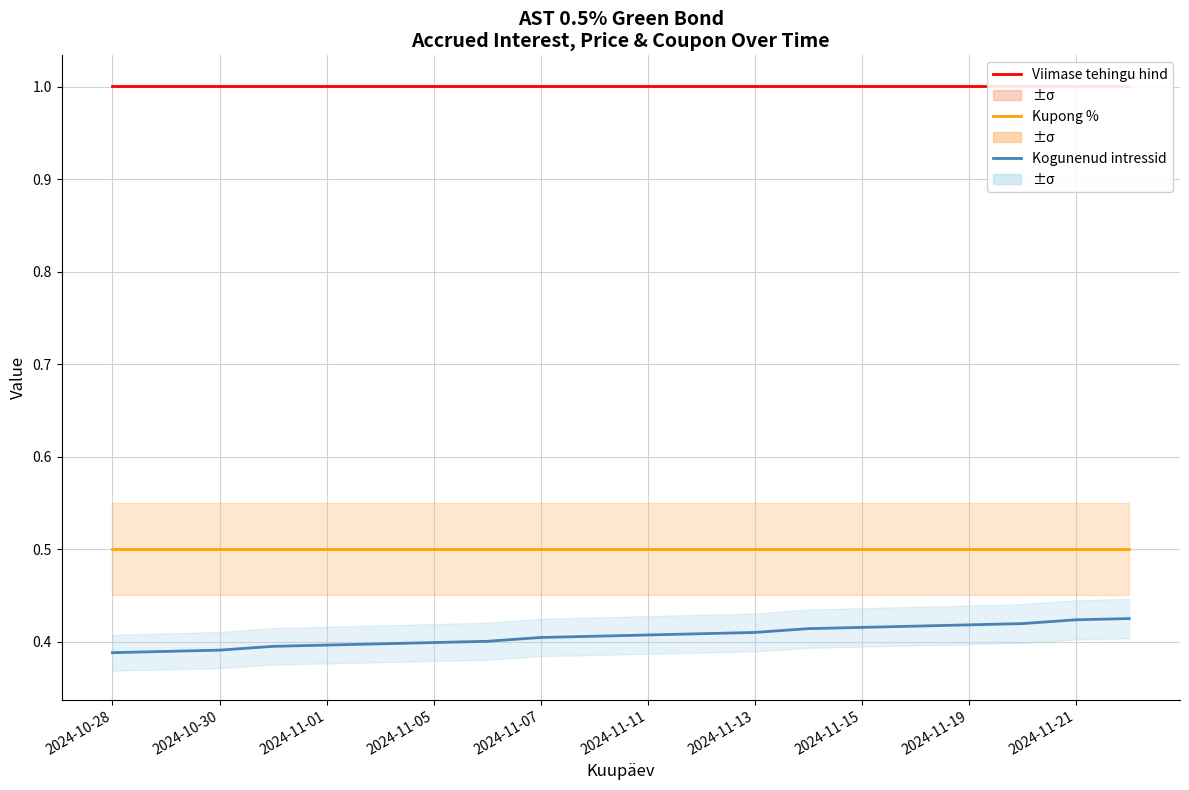

At which label does Kupong % reach its peak?

2024-10-28